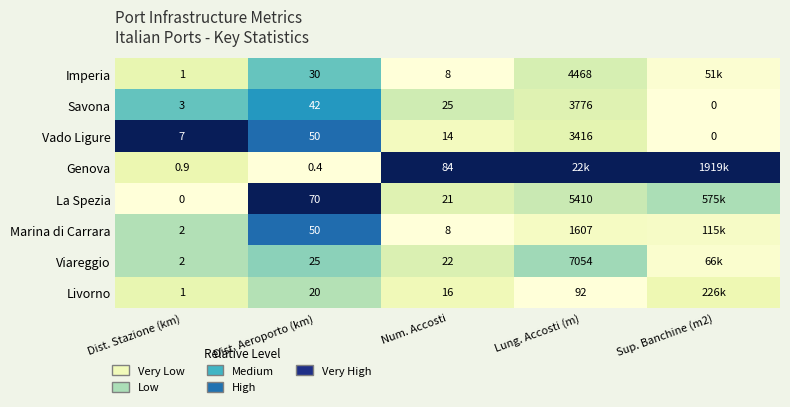

How many categories are shown in the chart?

5